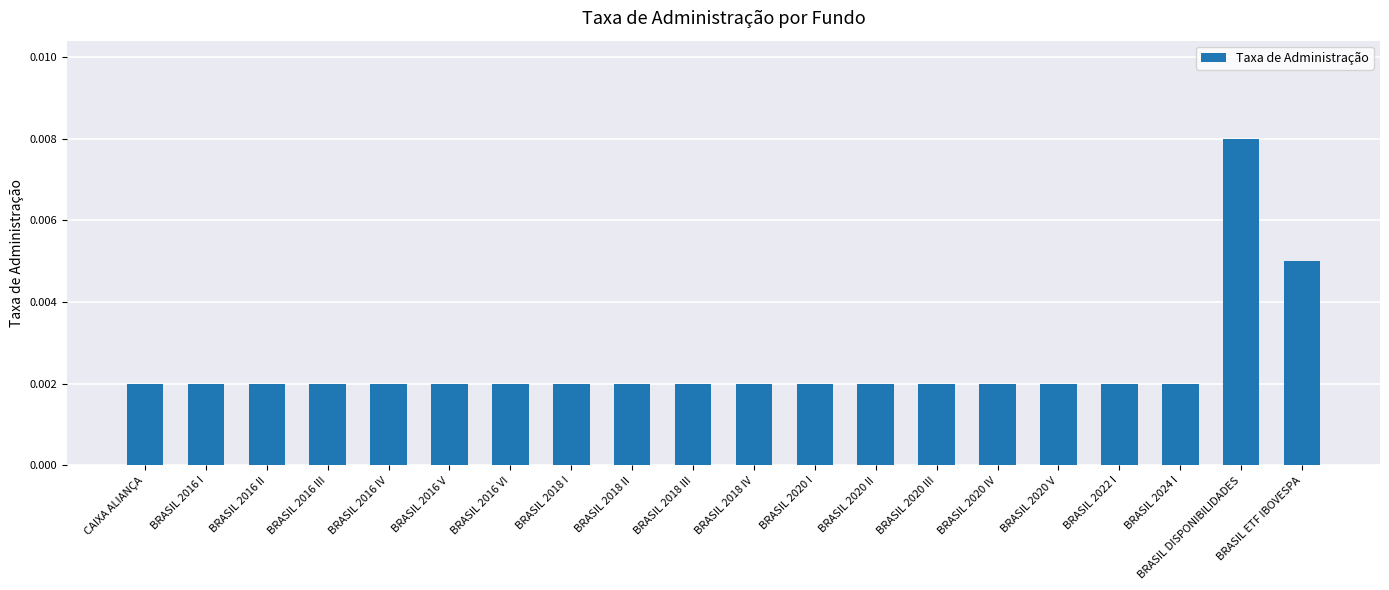

Which category has the highest value across all series?

BRASIL DISPONIBILIDADES